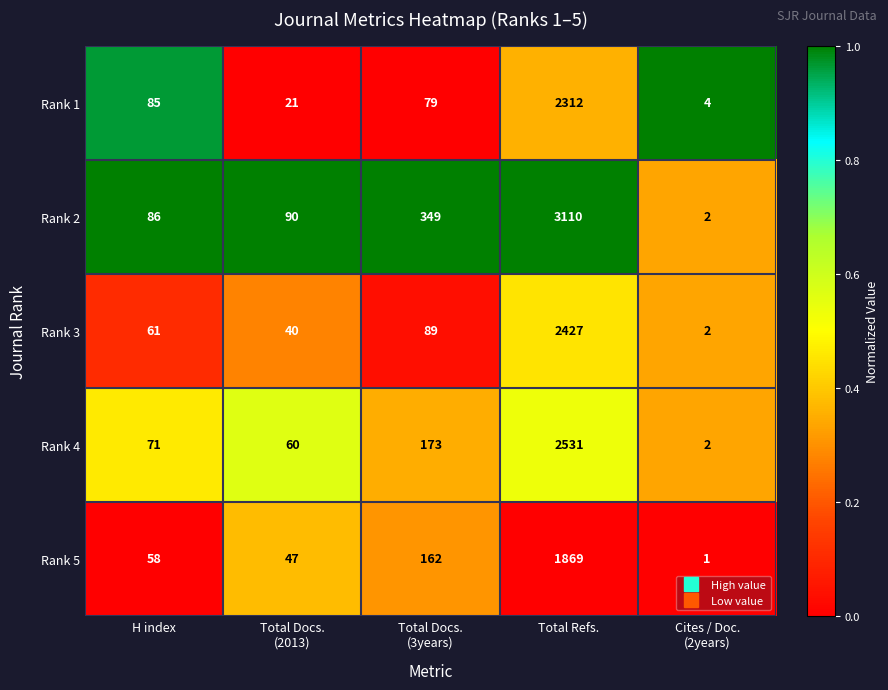

How many distinct data groups are displayed?

5